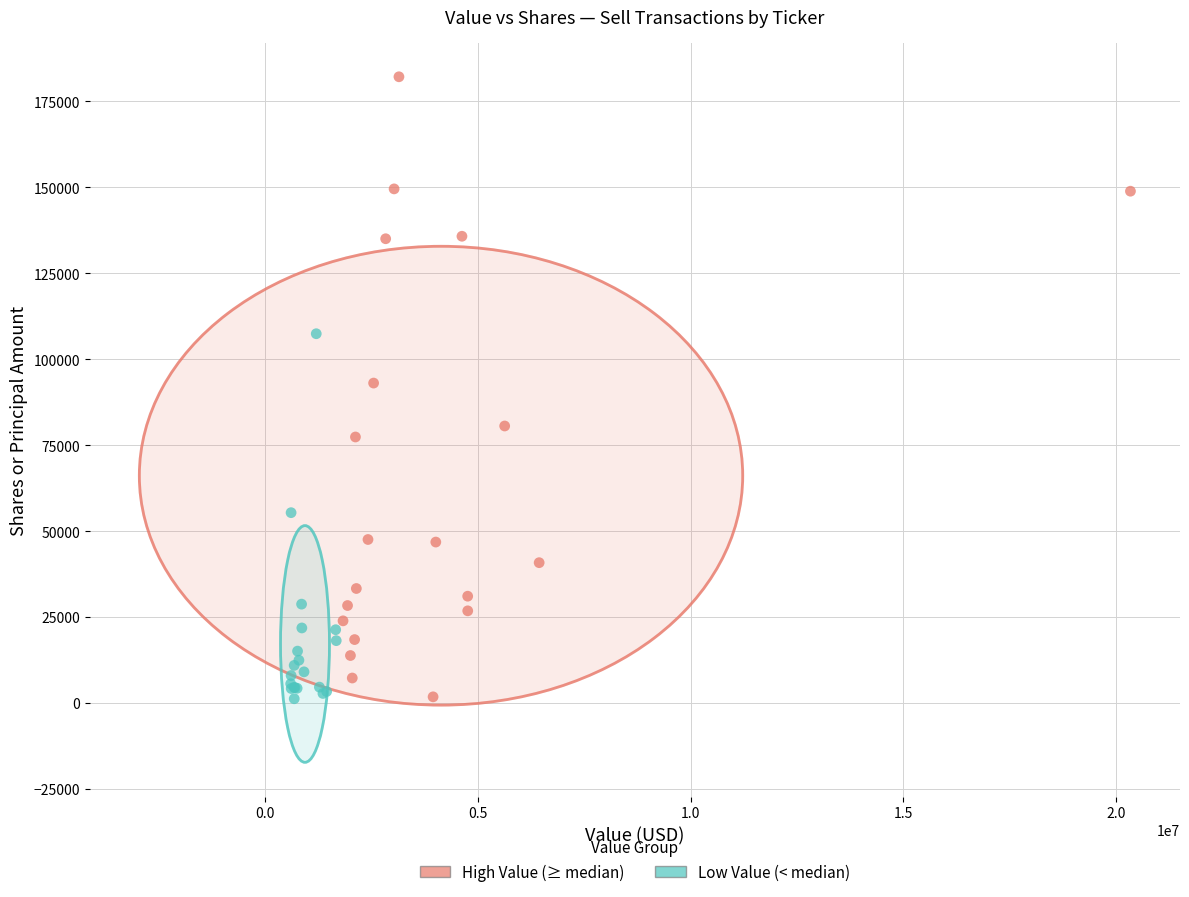

Which series has the widest spread of Y values?

High Value (≥ median)